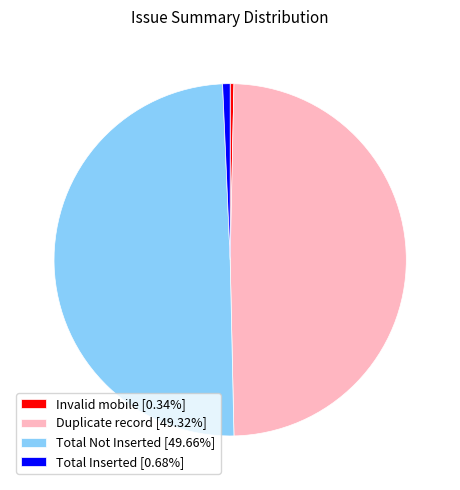

How many slices are in this pie chart?

4